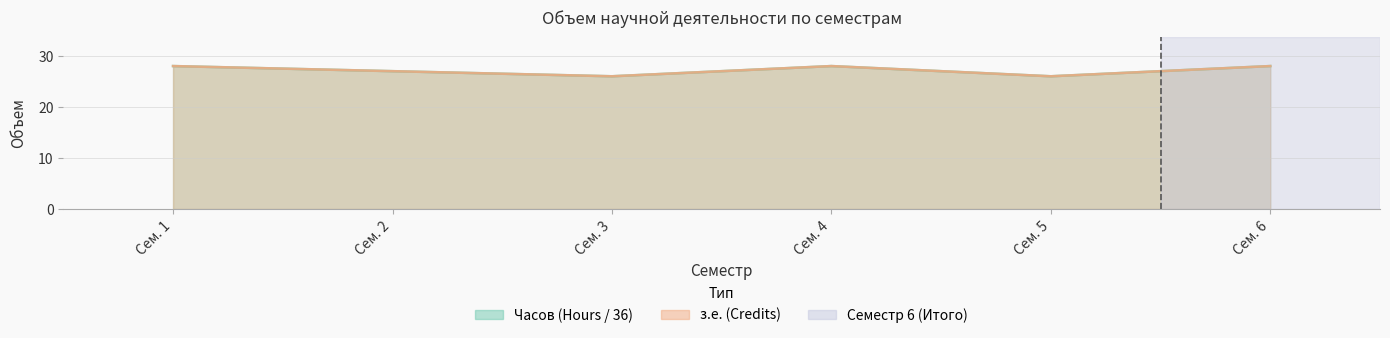

At which label does з.е. (Credits) reach its minimum?

Сем. 3